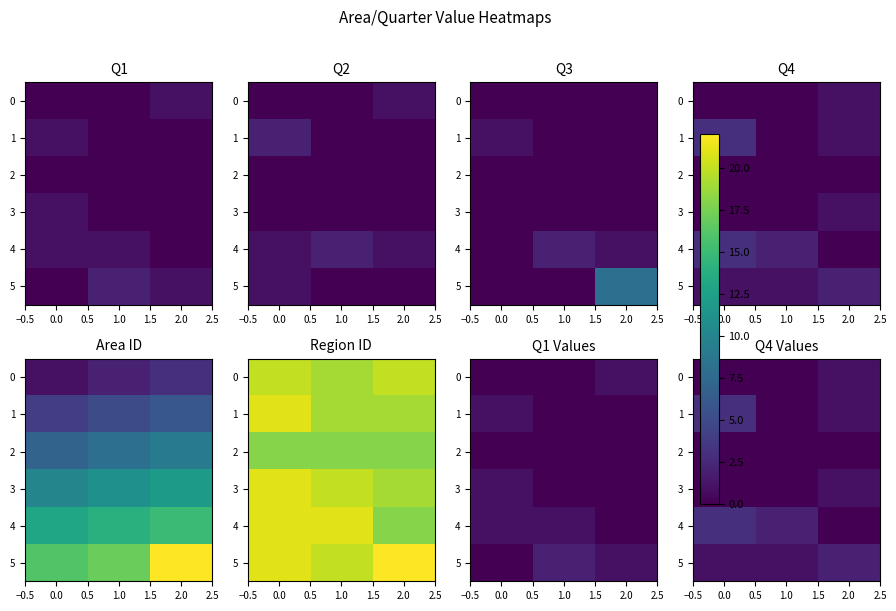

Which series has the largest range (max minus min)?

1